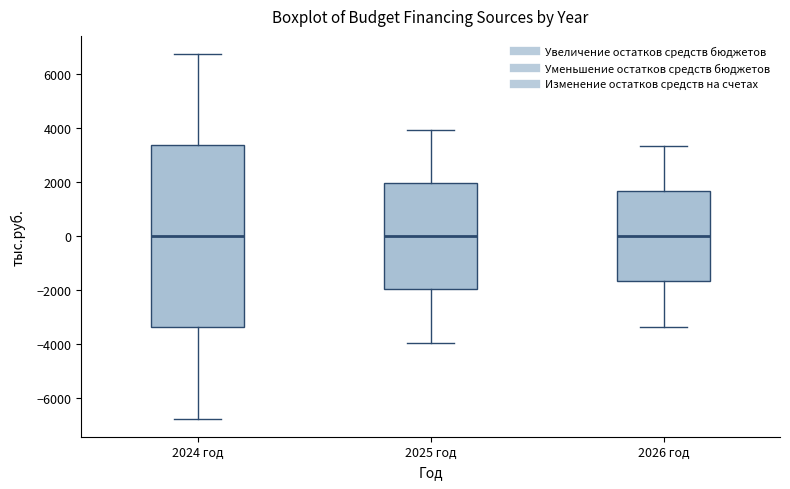

Reading left to right, read every box against the y-axis: the position of its median line, the range the box covers, and the ends of its whiskers. The values are not printed on the chart, so give them approximately, as read against the axis.

2024 год: median 0, box -3400 to 3400, whiskers -6800 to 6800
2025 год: median 0, box -2000 to 2000, whiskers -4000 to 4000
2026 год: median 0, box -1600 to 1600, whiskers -3400 to 3400